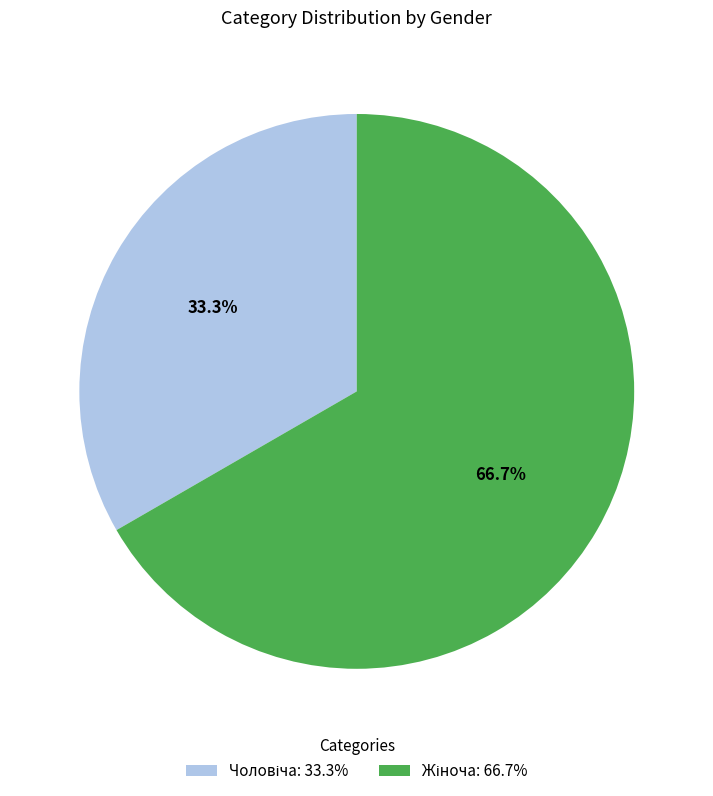

Is there a majority slice in this chart?

Yes